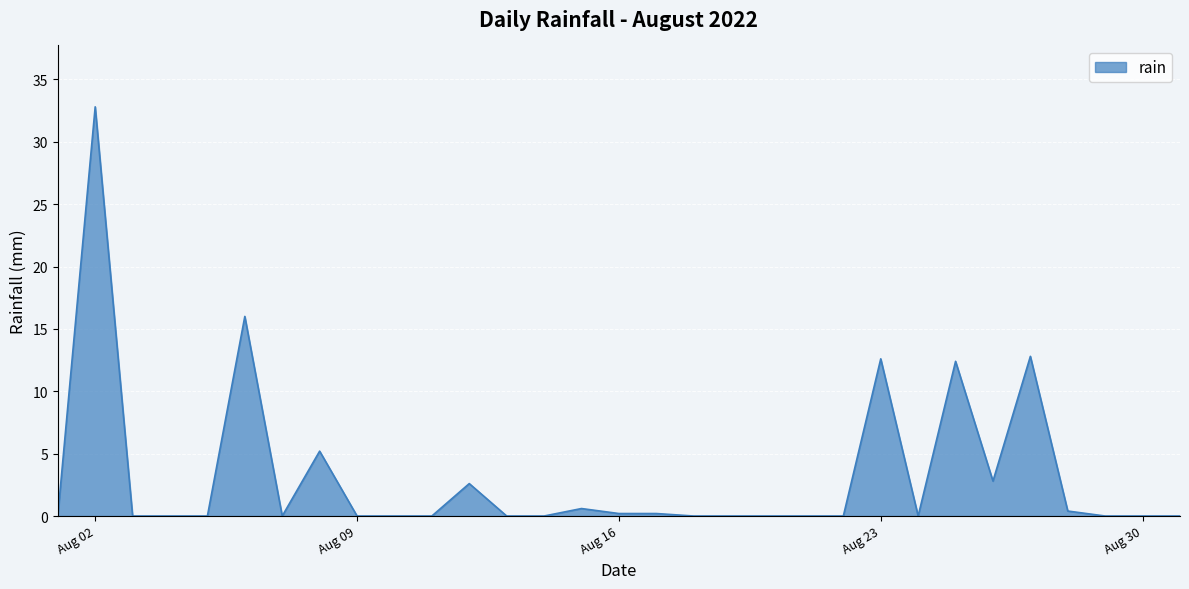

What is the maximum value shown in the chart?

32.8